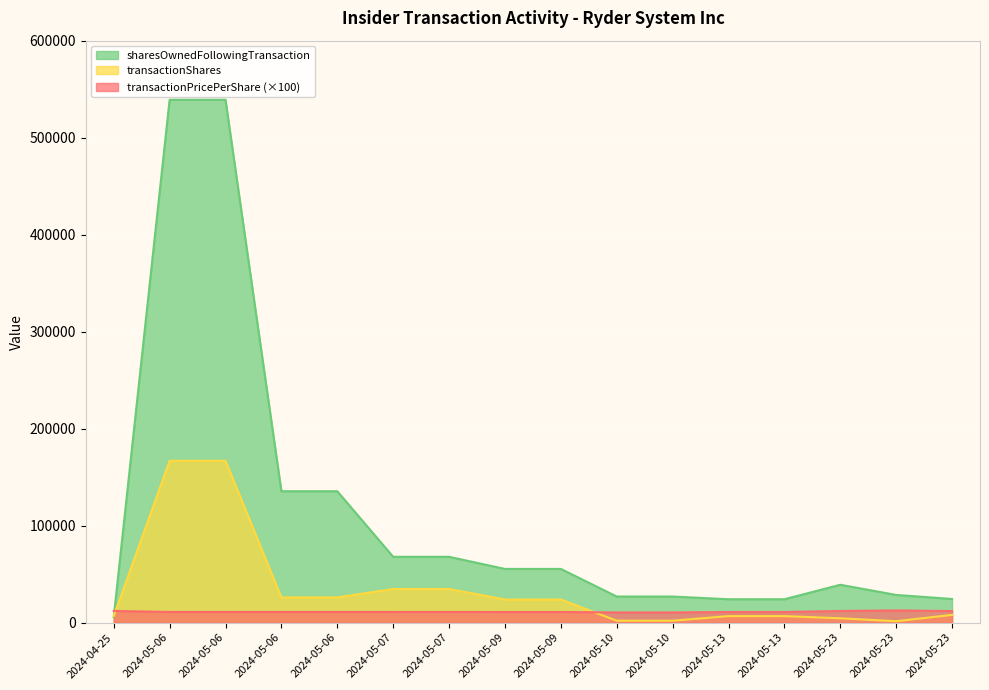

What is the sum of all transactionShares values?

540850.0